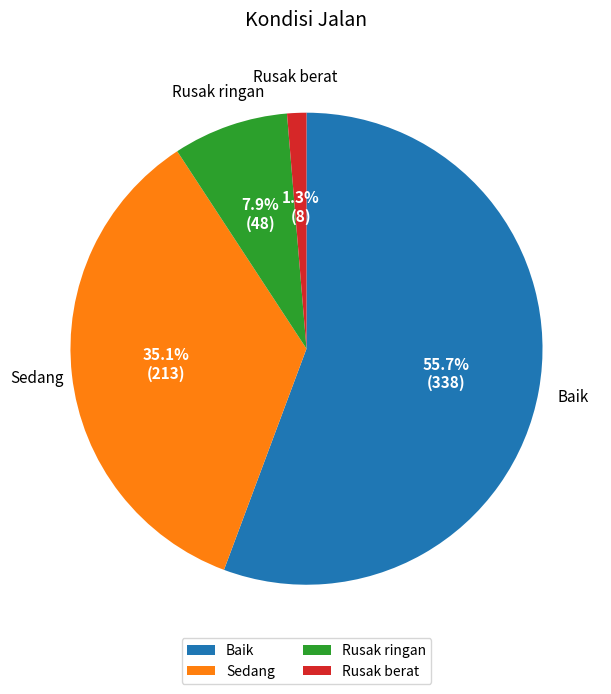

True or false: Rusak berat accounts for 1% of the total.

True